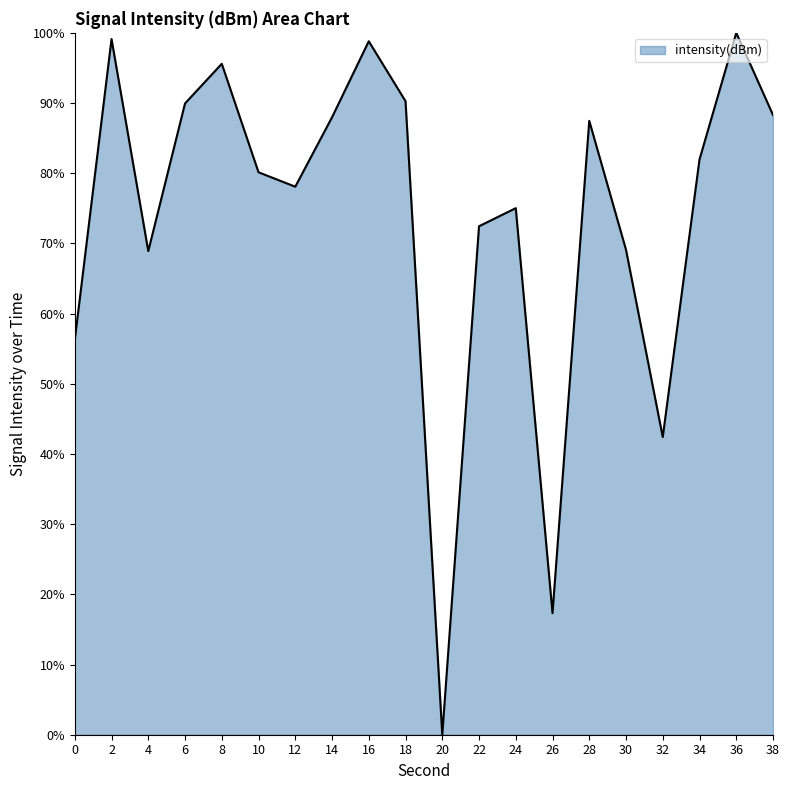

At which category does the chart reach its peak across all series?

36